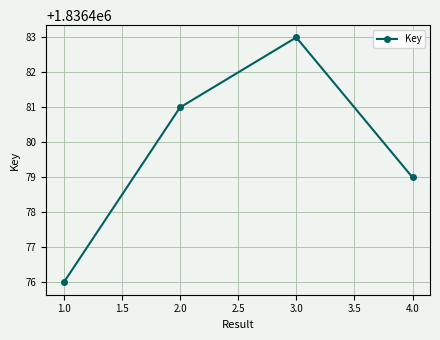

Reading left to right, transcribe all the data shown in this chart.

1836476	1836481	1836483	1836479